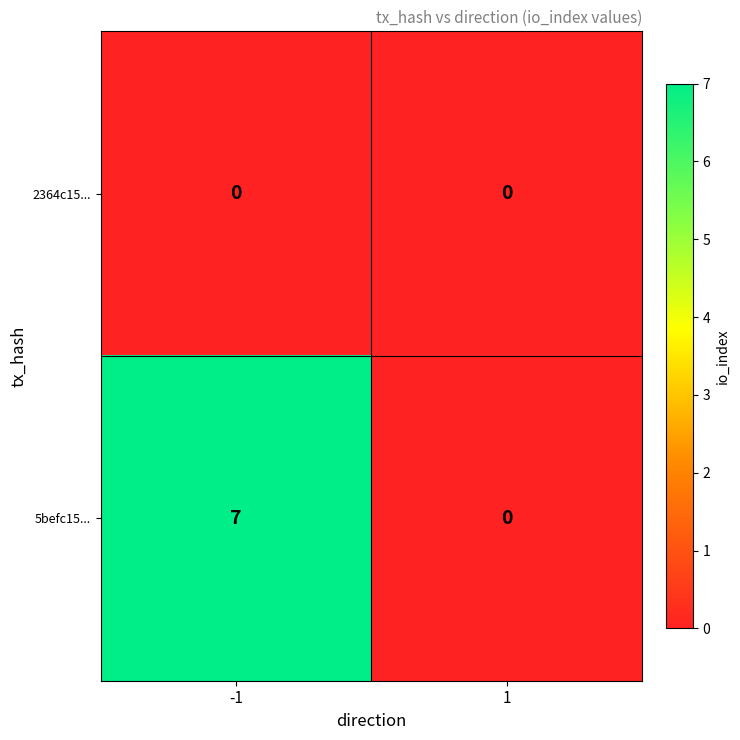

What is the maximum value shown in the chart?

7